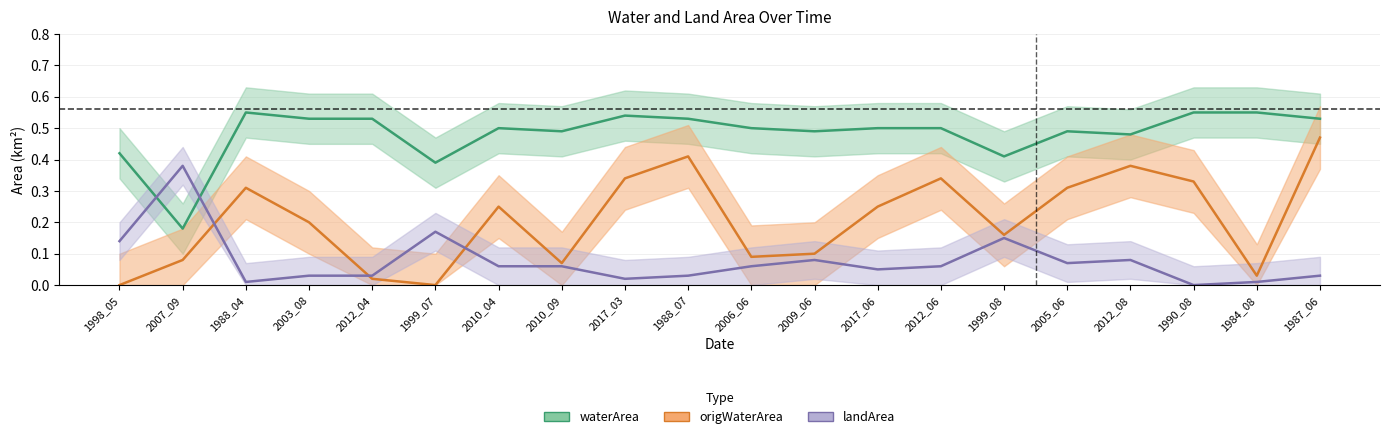

At which category does waterArea reach its first local peak?

1988_04